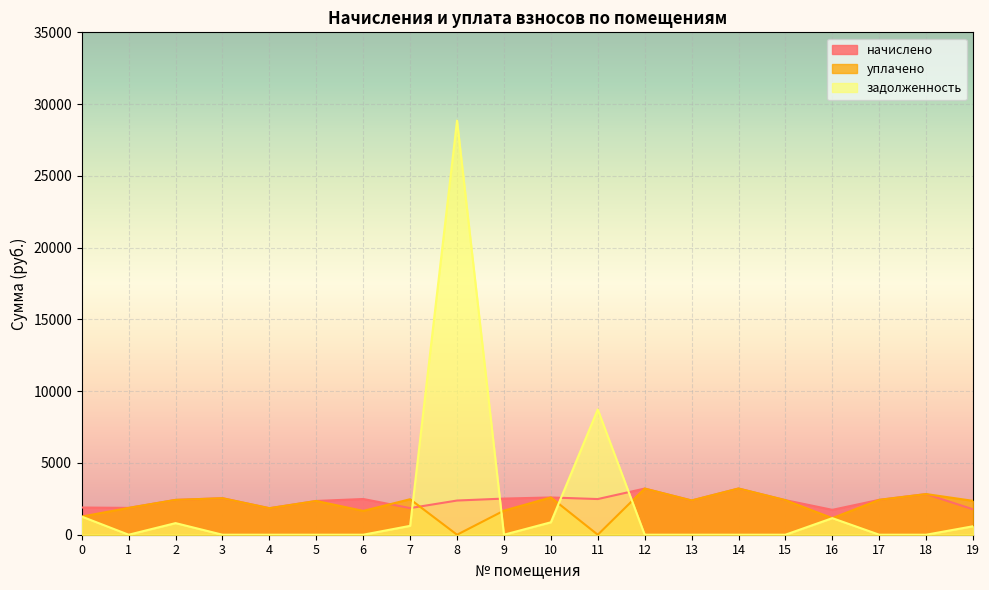

What is the sum of the уплачено values at 10 and 14?

5814.4